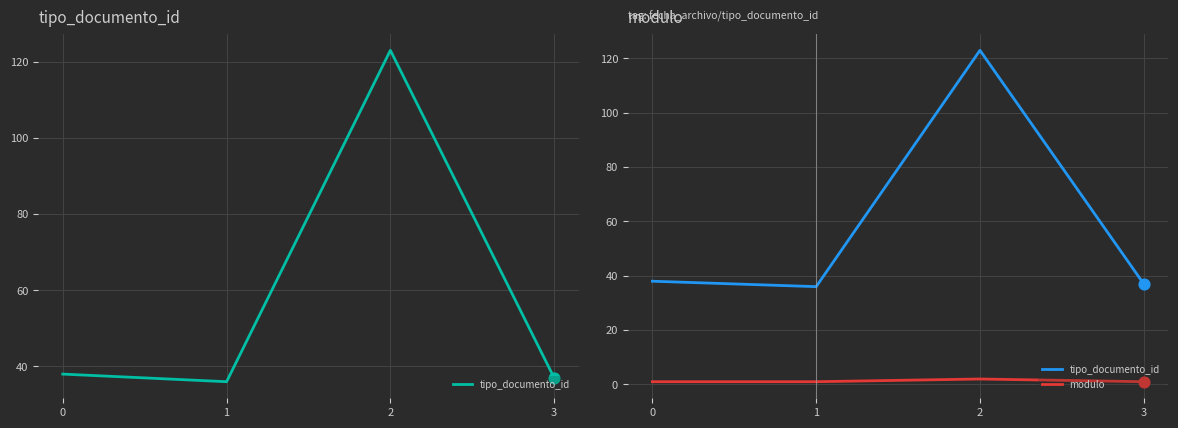

At how many categories does at least one series exceed 42?

1